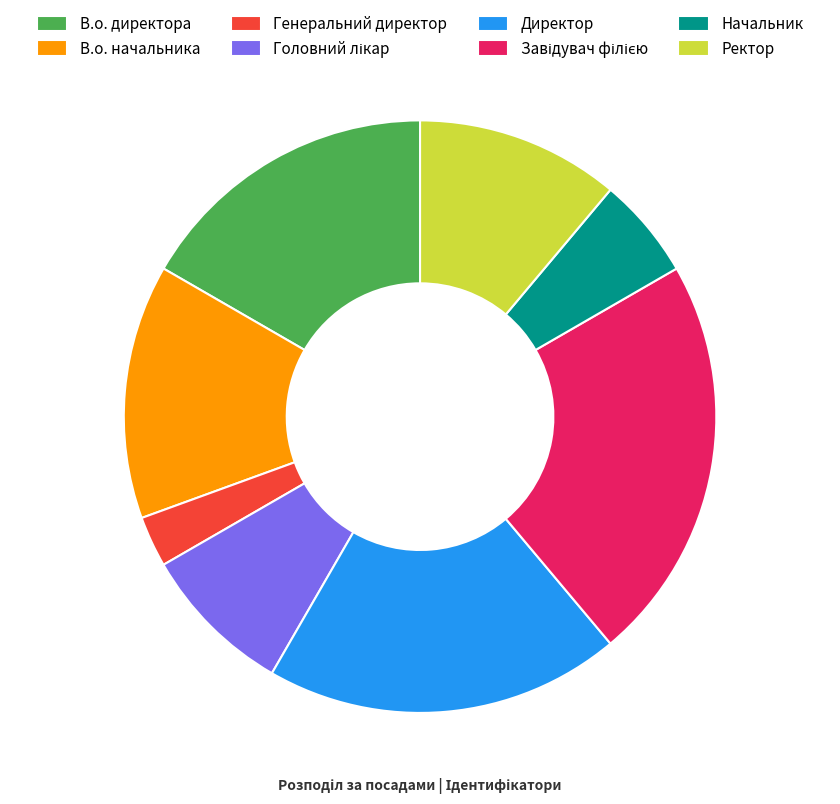

Which category has the smallest portion of the pie?

Генеральний директор